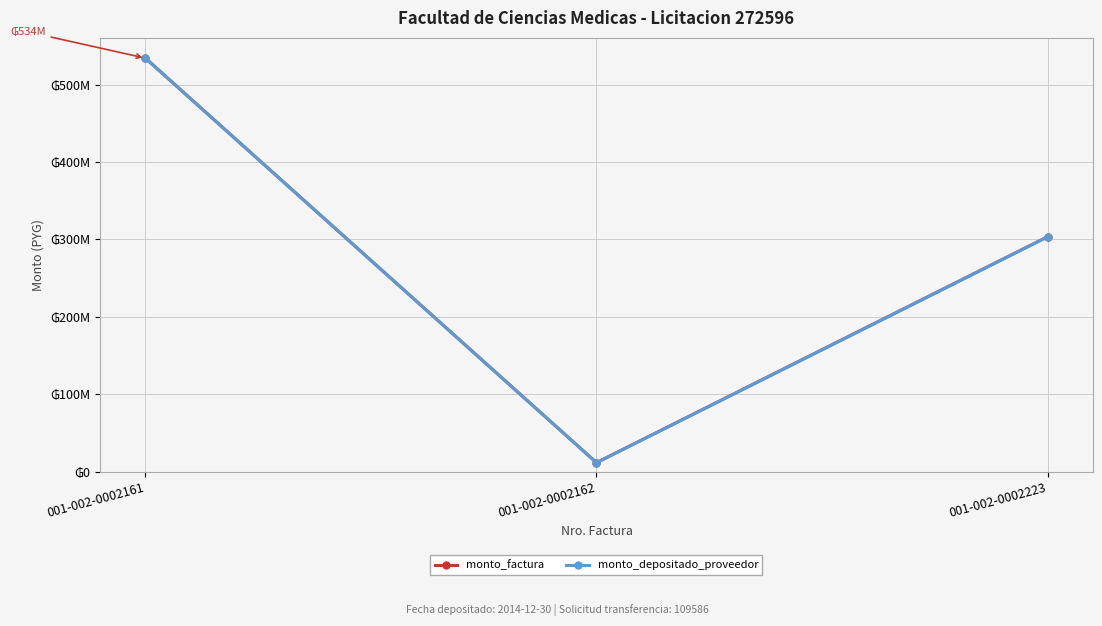

Does the chart have visible grid lines?

Yes